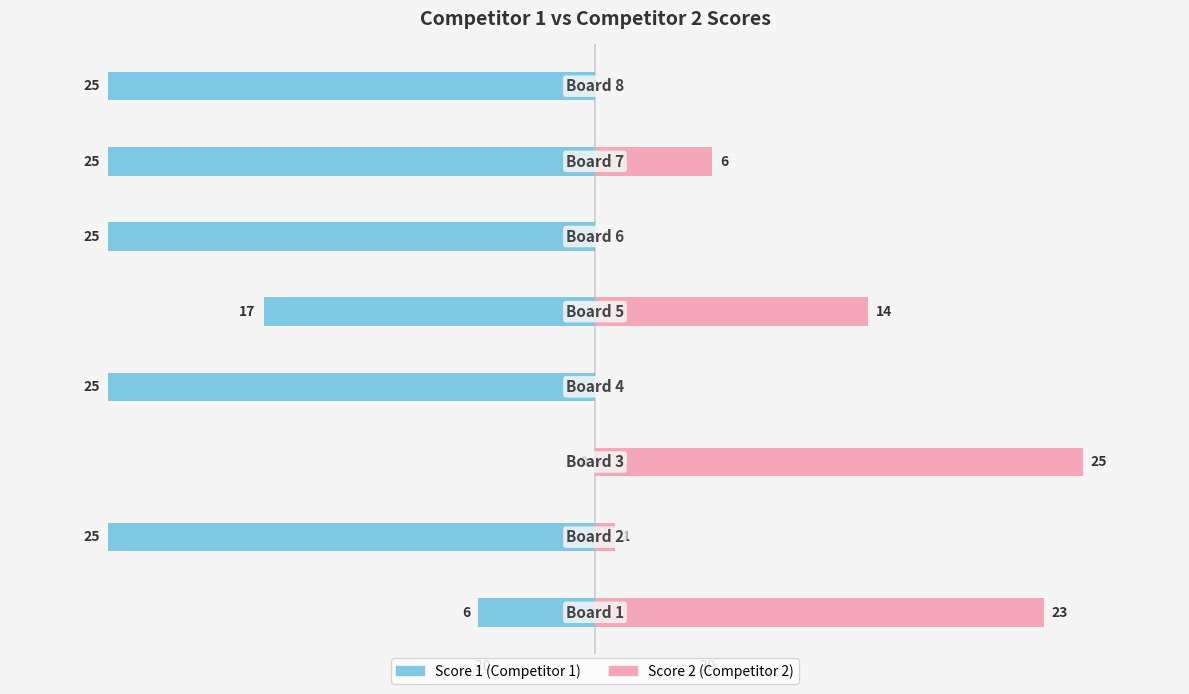

At how many categories does at least one series exceed -16?

8